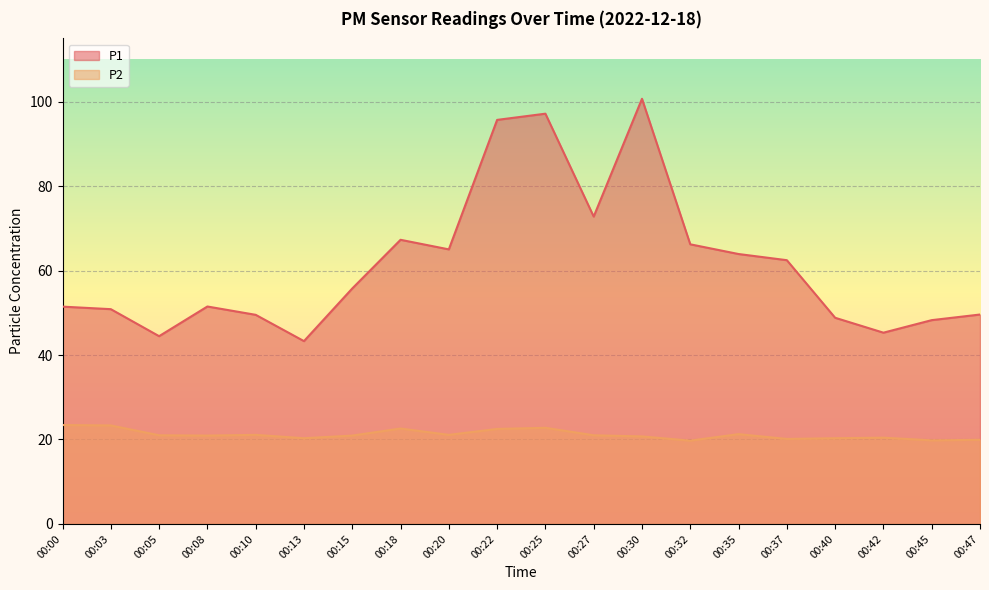

Is the value of P1 at 00:10 greater than the value of P2 at 00:00?

Yes